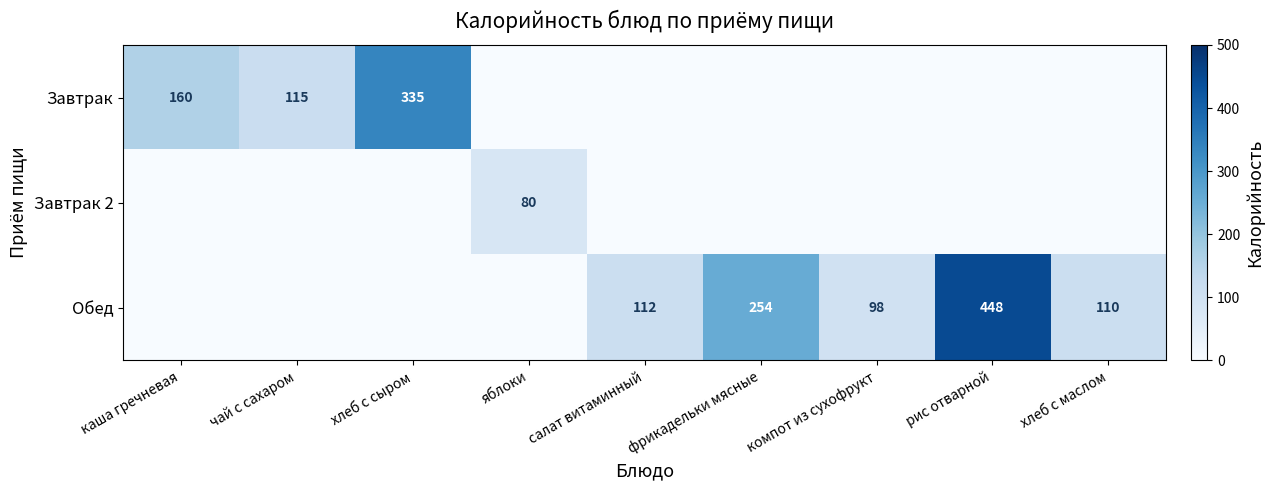

True or false: Обед has a value of 74 at хлеб с маслом.

False